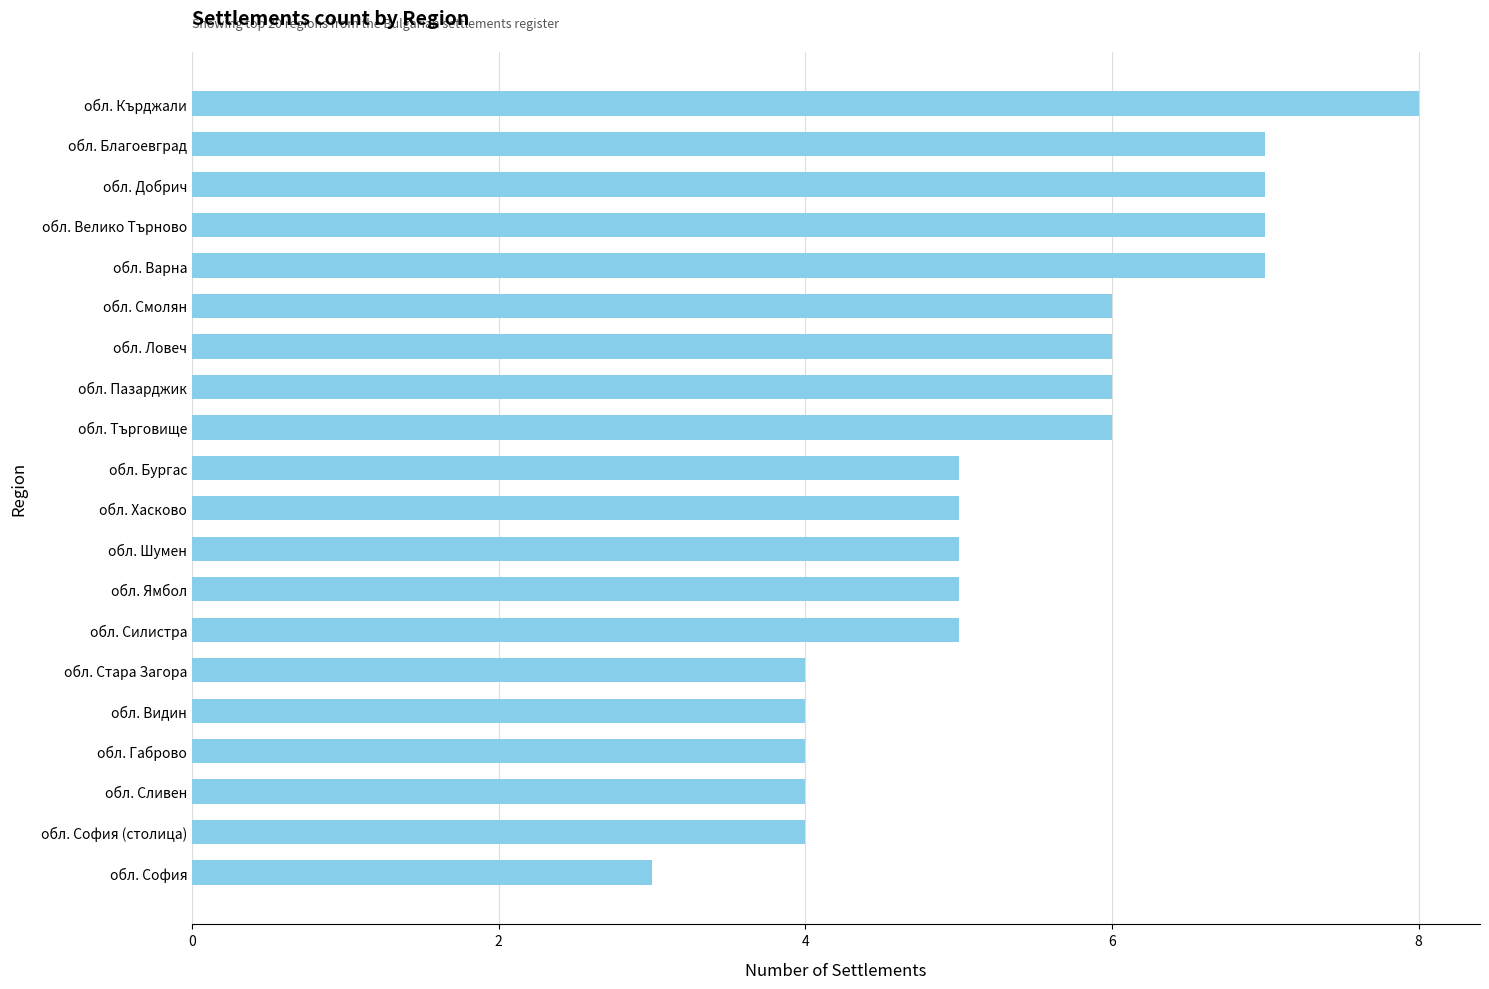

Read the value at обл. Стара Загора.

4